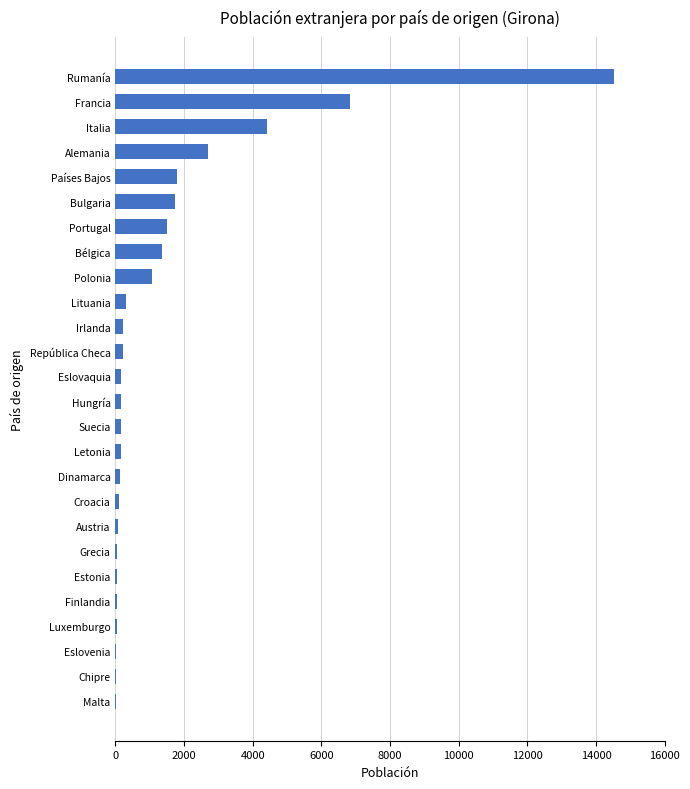

Is it true that the value at Portugal is 914?

False